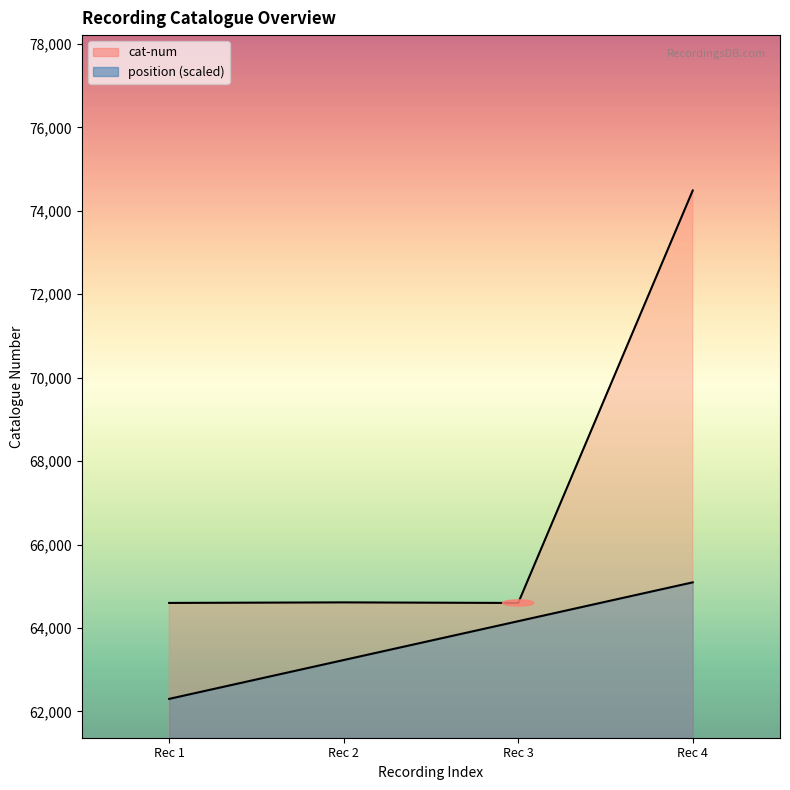

Is it true that position equals 91376.9 at Rec 3?

False